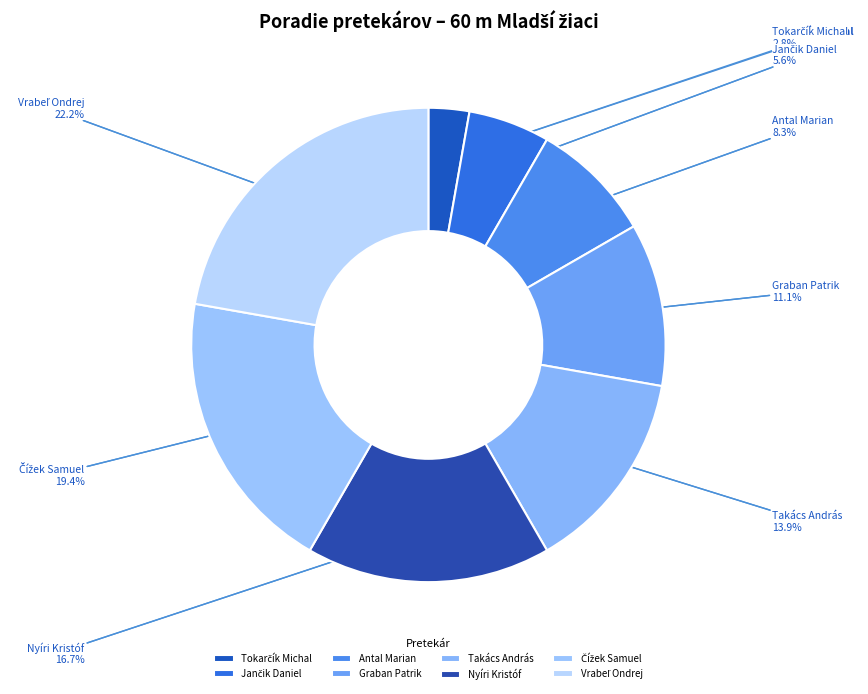

Is it true that Graban Patrik is 1% of the pie?

False